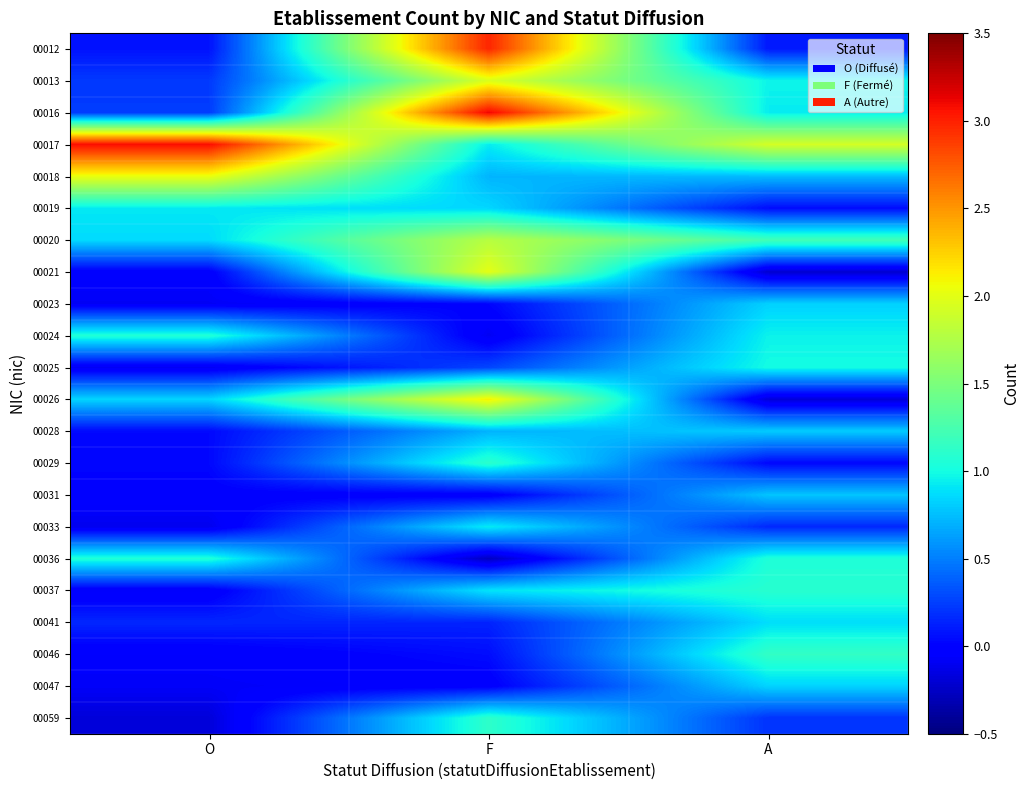

At F, list the series in order from largest to smallest.

00016, 00012, 00026, 00021, 00013, 00020, 00059, 00029, 00033, 00017, 00037, 00019, 00018, 00028, 00025, 00041, 00046, 00023, 00047, 00031, 00024, 00036